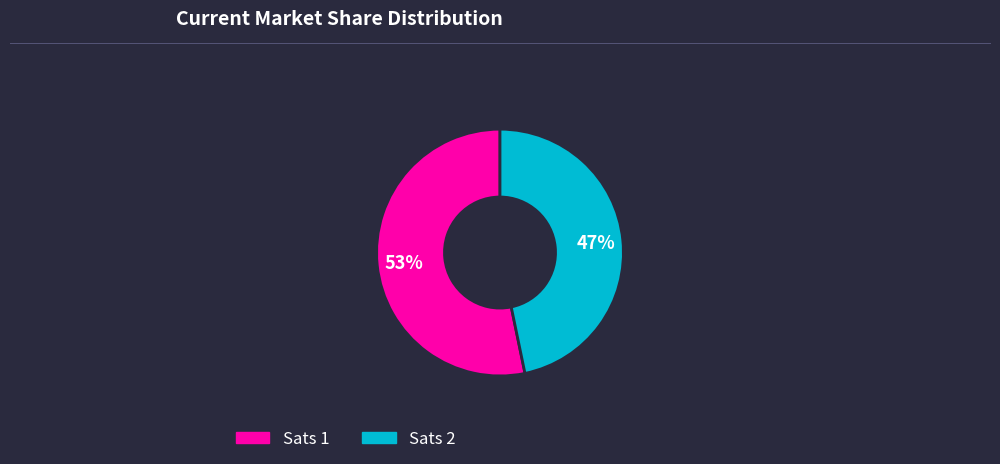

Between Sats 2 and Sats 1, which is larger?

Sats 1